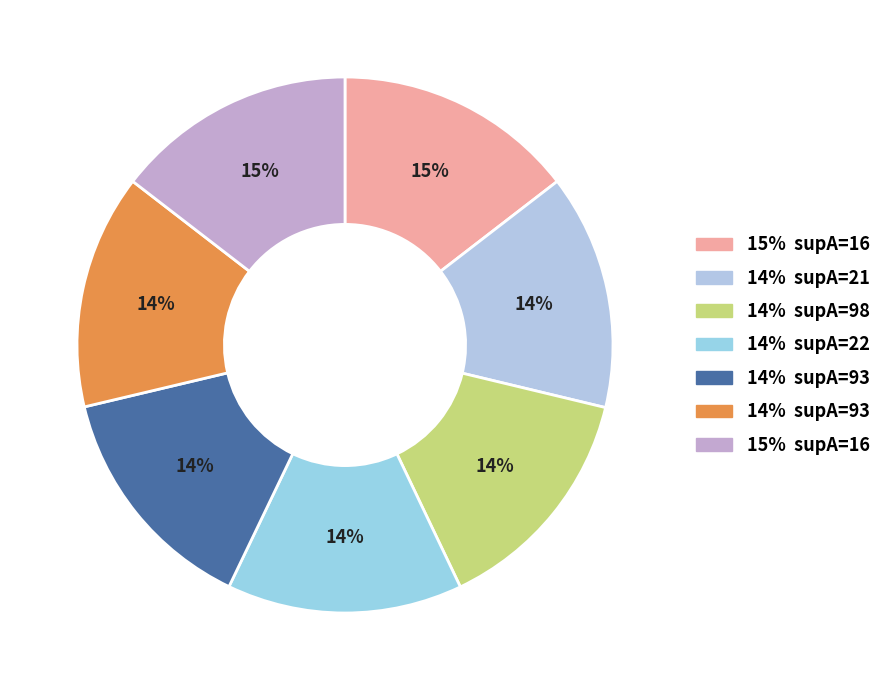

How many slices are in this pie chart?

7